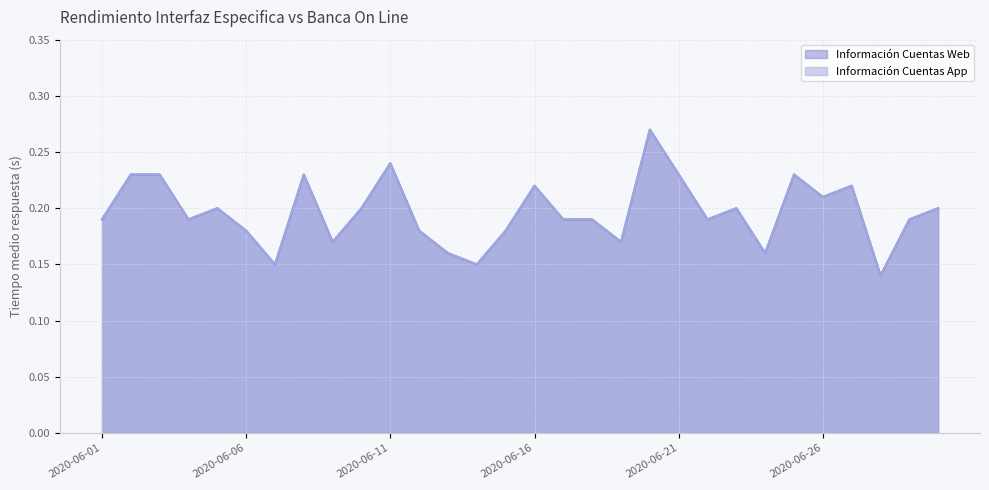

What is the difference between the maximum and second lowest values in the Información Cuentas Web series?

0.1